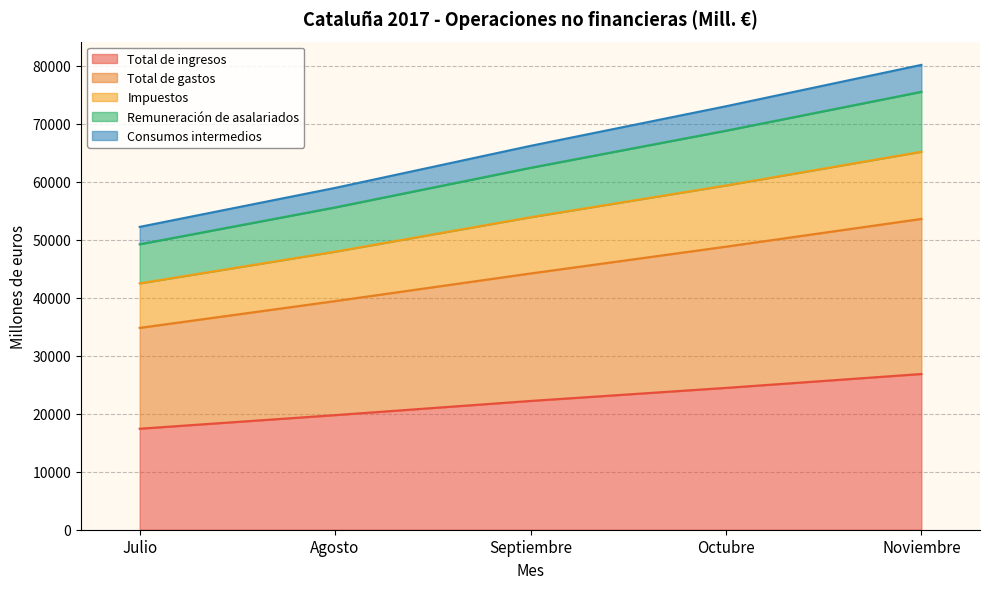

What are all the series names shown in the legend?

Total de ingresos, Total de gastos, Impuestos, Remuneración de asalariados, Consumos intermedios